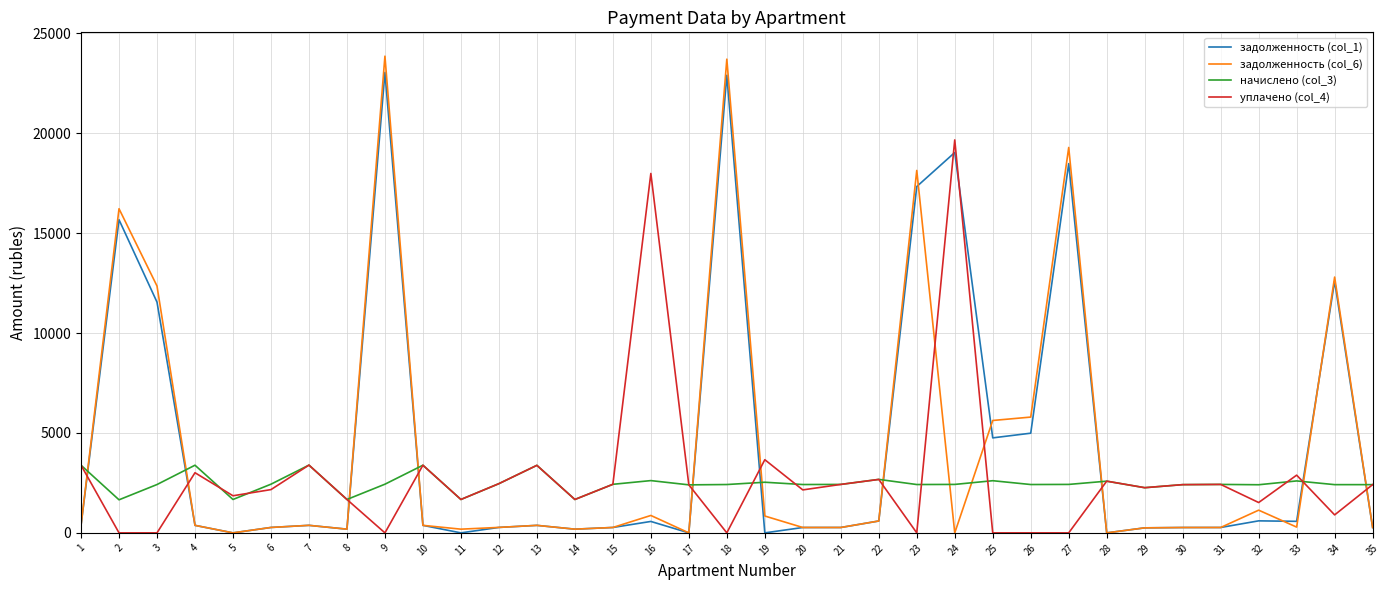

Which series has the largest range (max minus min)?

задолженность (col_6)